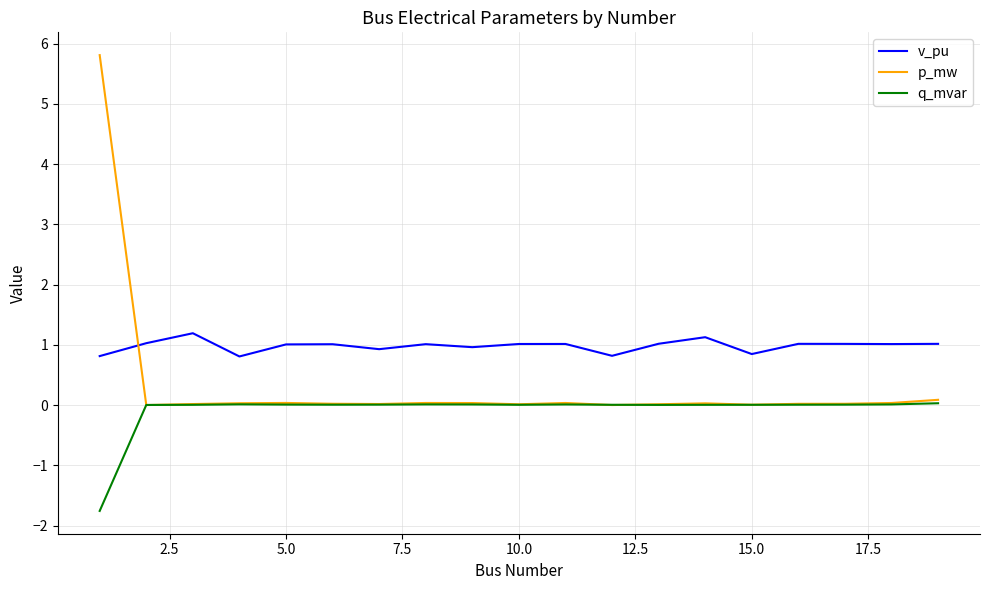

True or false: q_mvar and v_pu cross at least once.

False